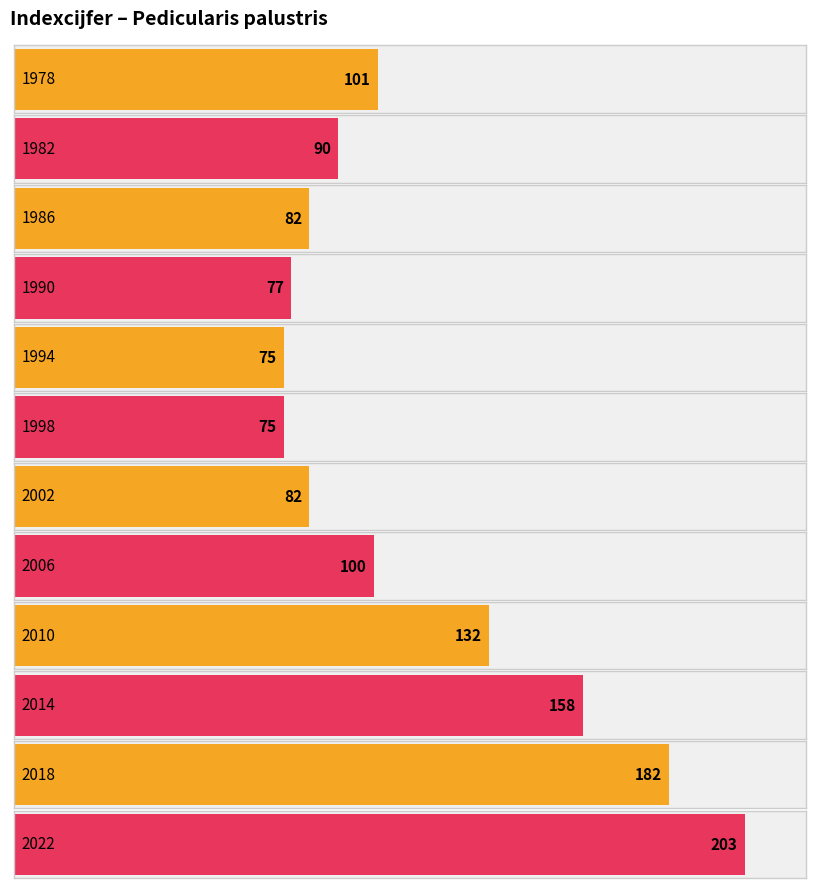

Does the chart contain any negative values?

No